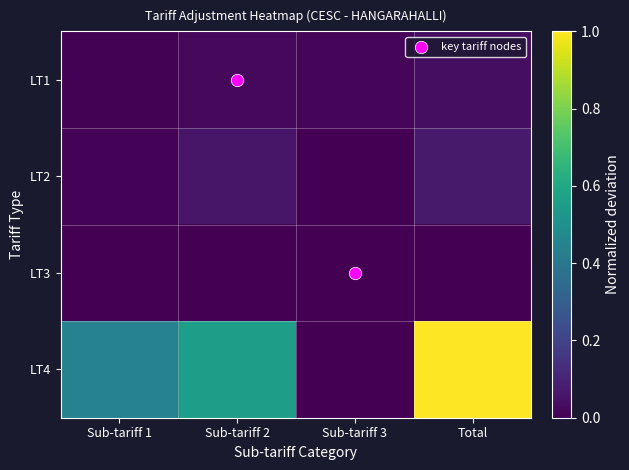

At how many categories does at least one series exceed 0?

4